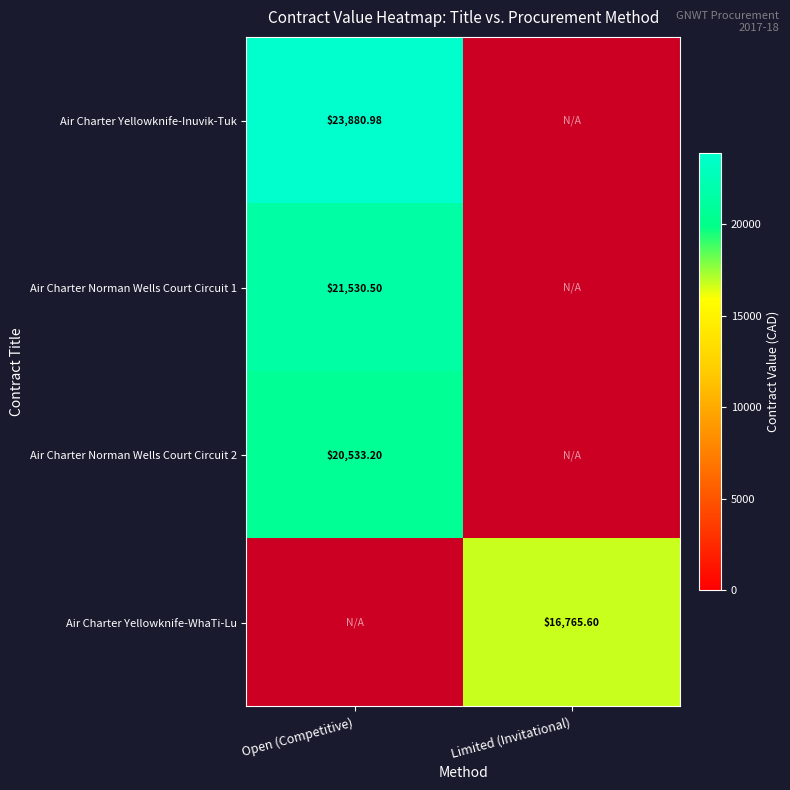

Which category has the lowest value across all series?

Limited (Invitational)